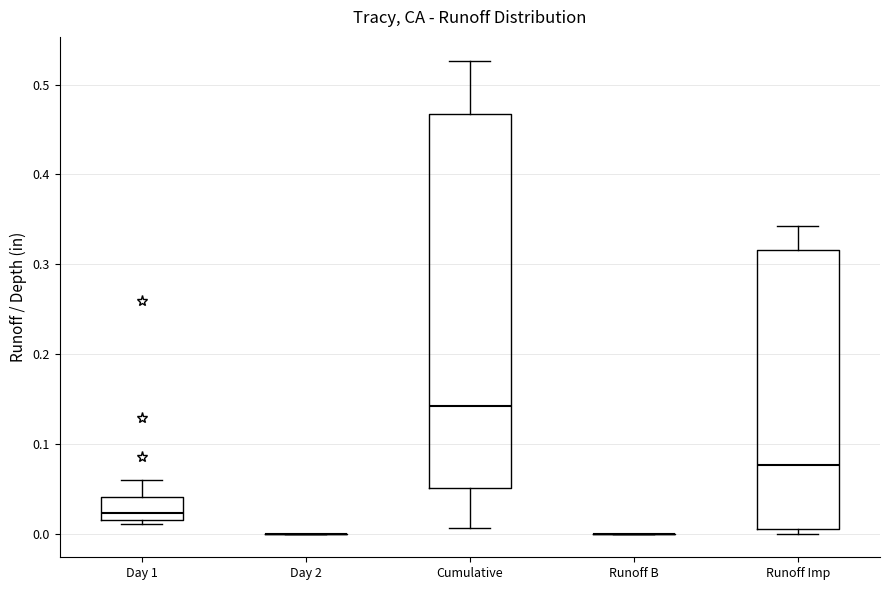

Where is the upper edge of the box for Runoff Imp on the y-axis? The values are not printed on the chart, so give them approximately, as read against the axis.

0.32